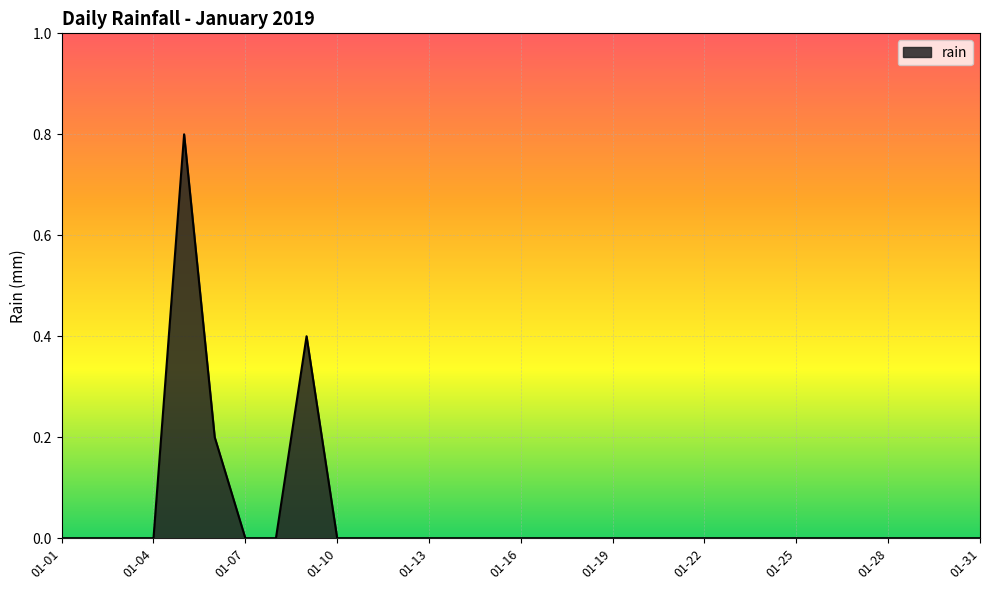

What is the greatest value displayed?

0.8